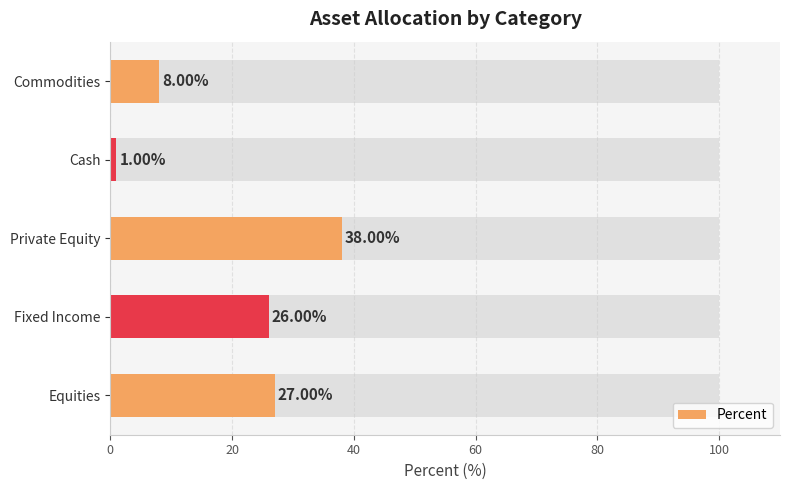

How many bars are there in total?

5